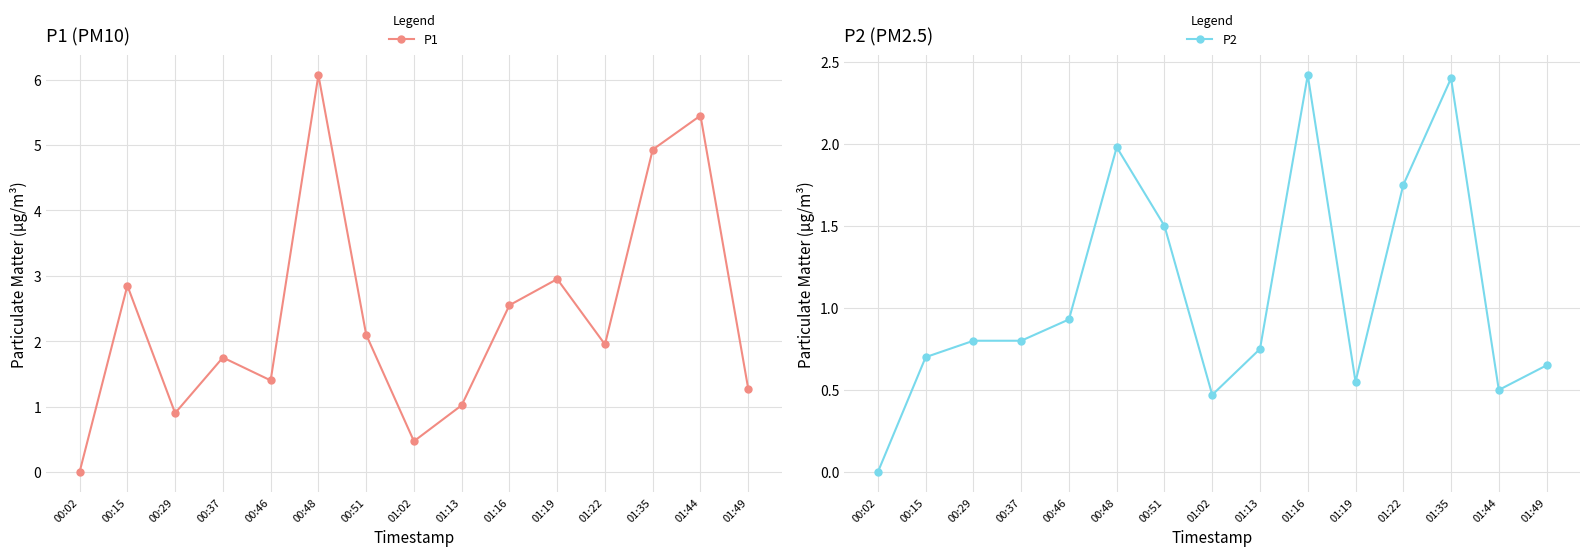

How many lines are shown in the chart?

2